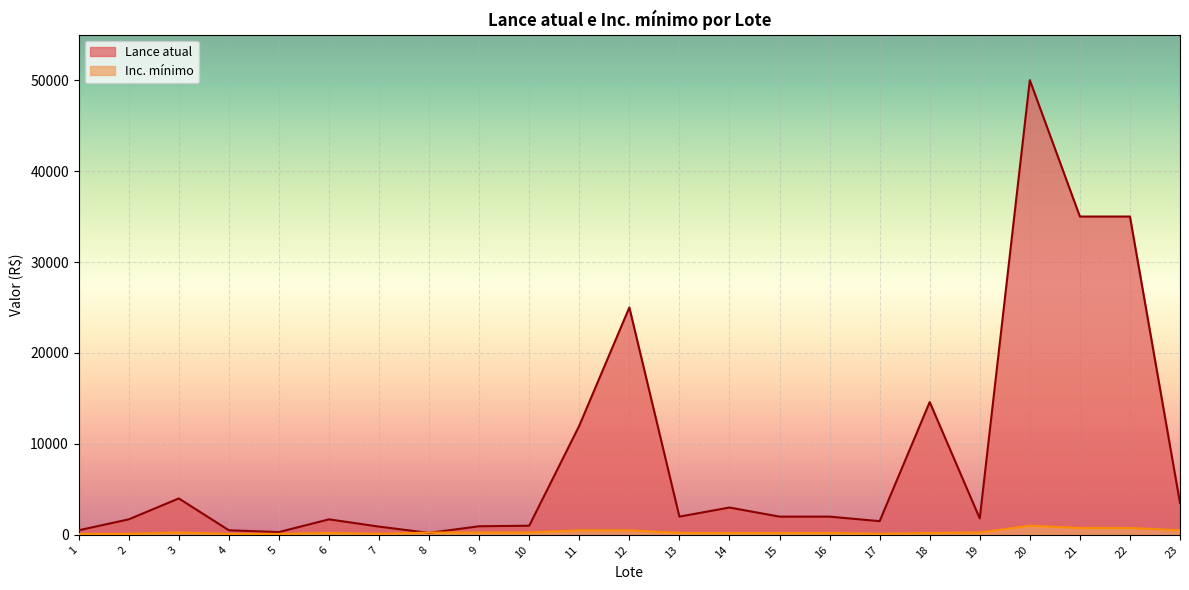

Count the number of data series in this chart.

2